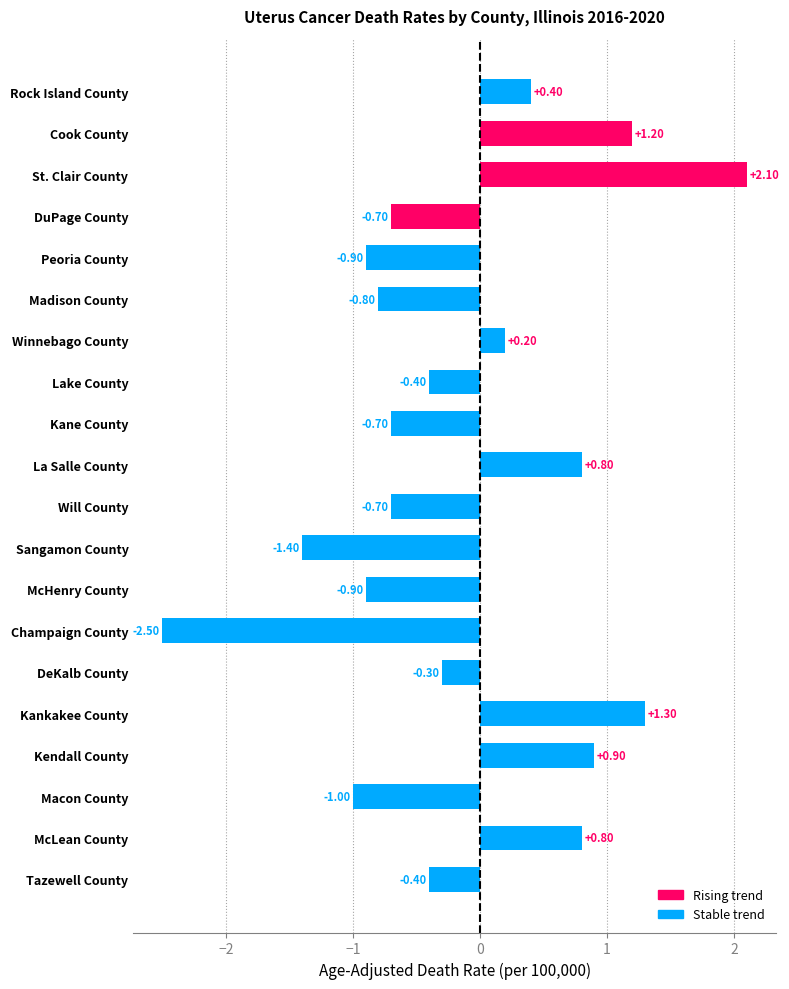

At which label is the value closest to 0?

Winnebago County